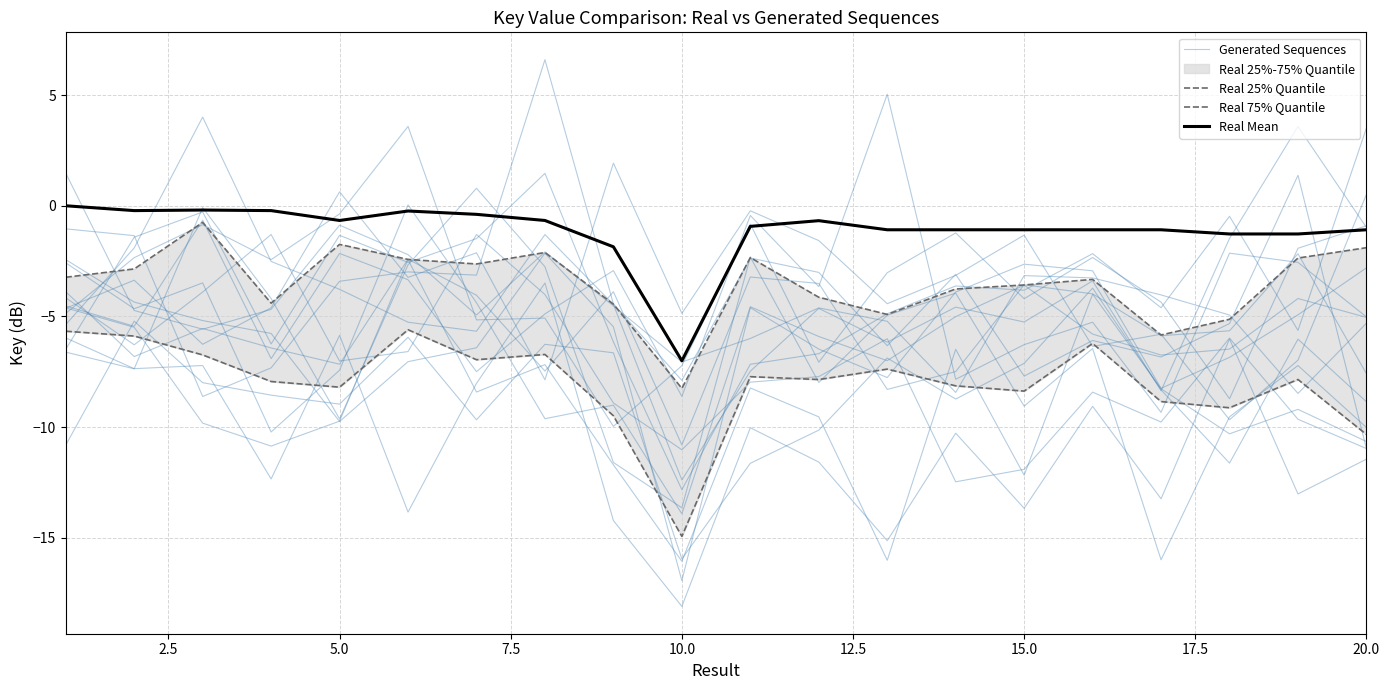

What is the value of the Real 75% Quantile point at the 12th from the left?

-4.1